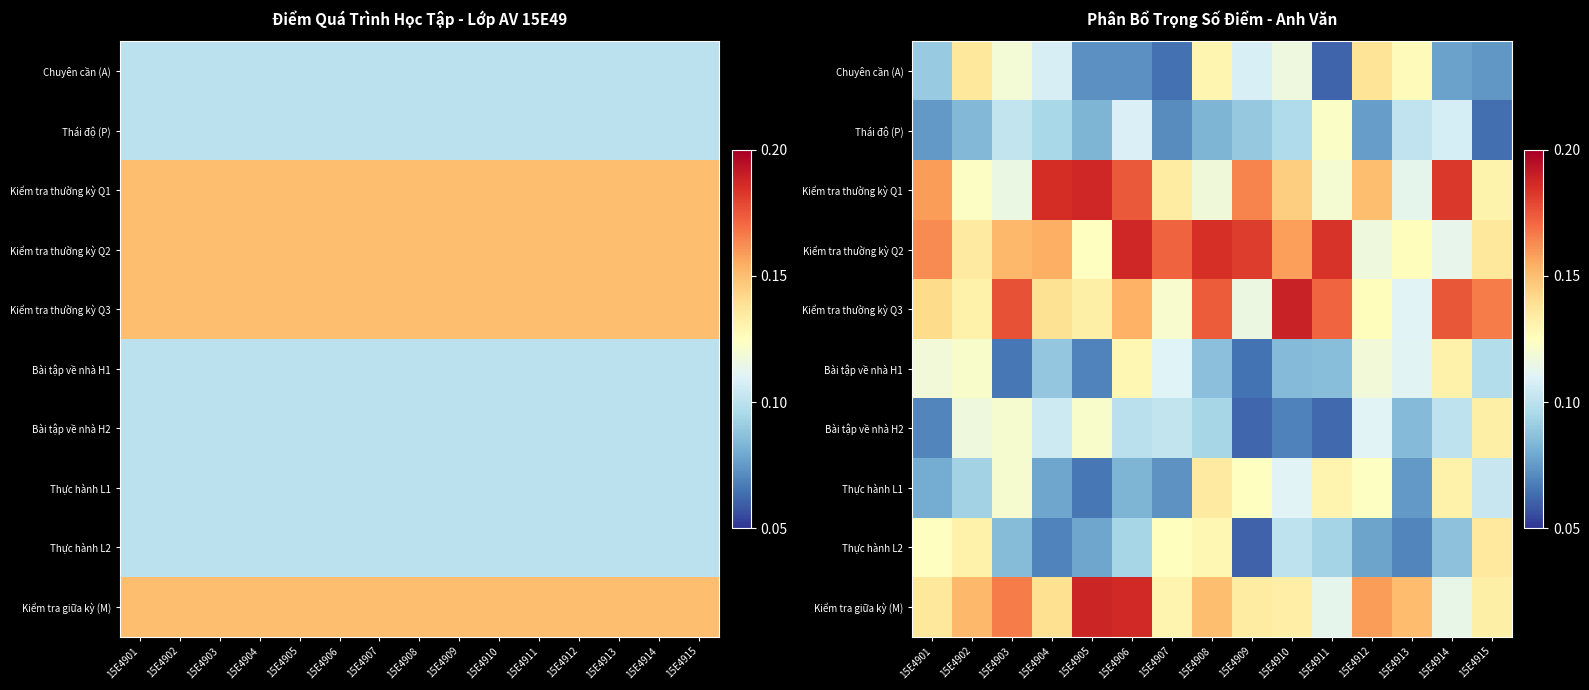

List the labels in order of Chuyên cần (A) value, smallest first.

15E4911, 15E4907, 15E4906, 15E4905, 15E4915, 15E4914, 15E4901, 15E4904, 15E4909, 15E4910, 15E4903, 15E4913, 15E4908, 15E4902, 15E4912